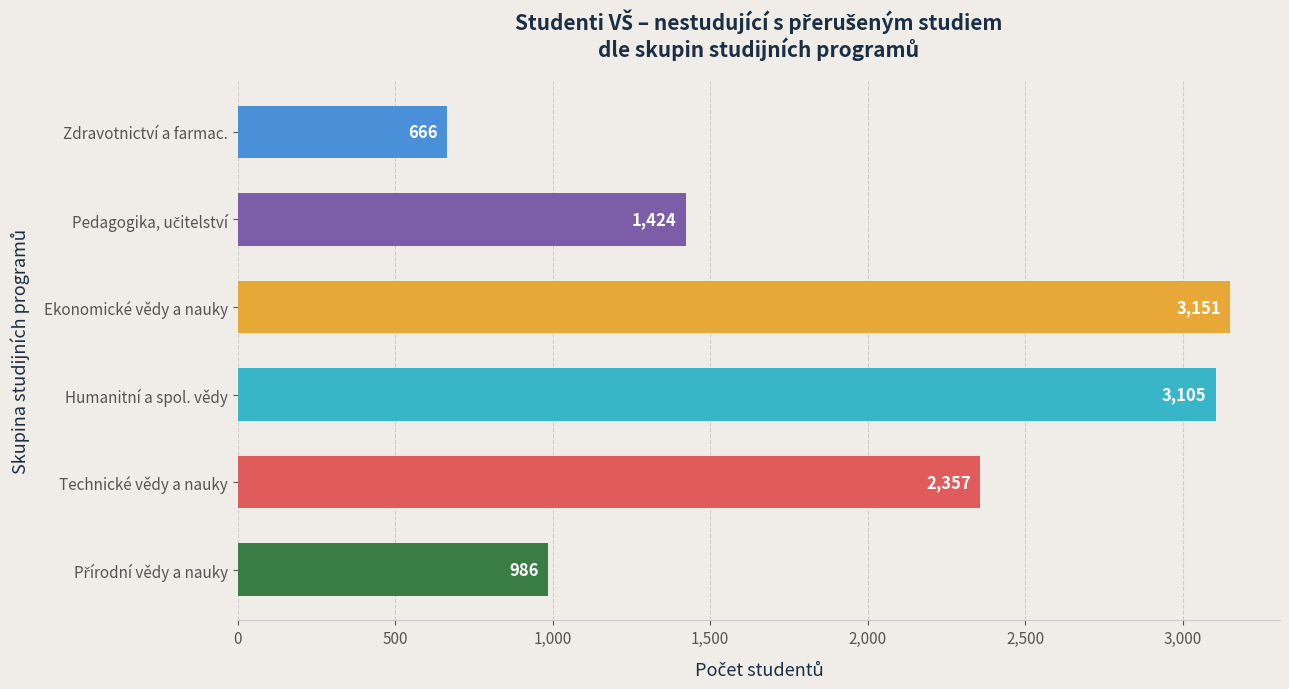

What is the difference between the values at Humanitní a spol. vědy and Technické vědy a nauky?

748